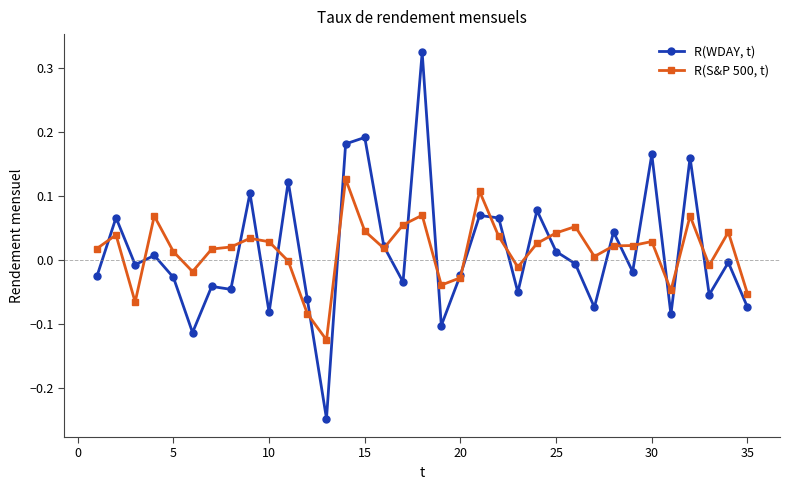

Which series has the largest range (max minus min)?

R(WDAY, t)